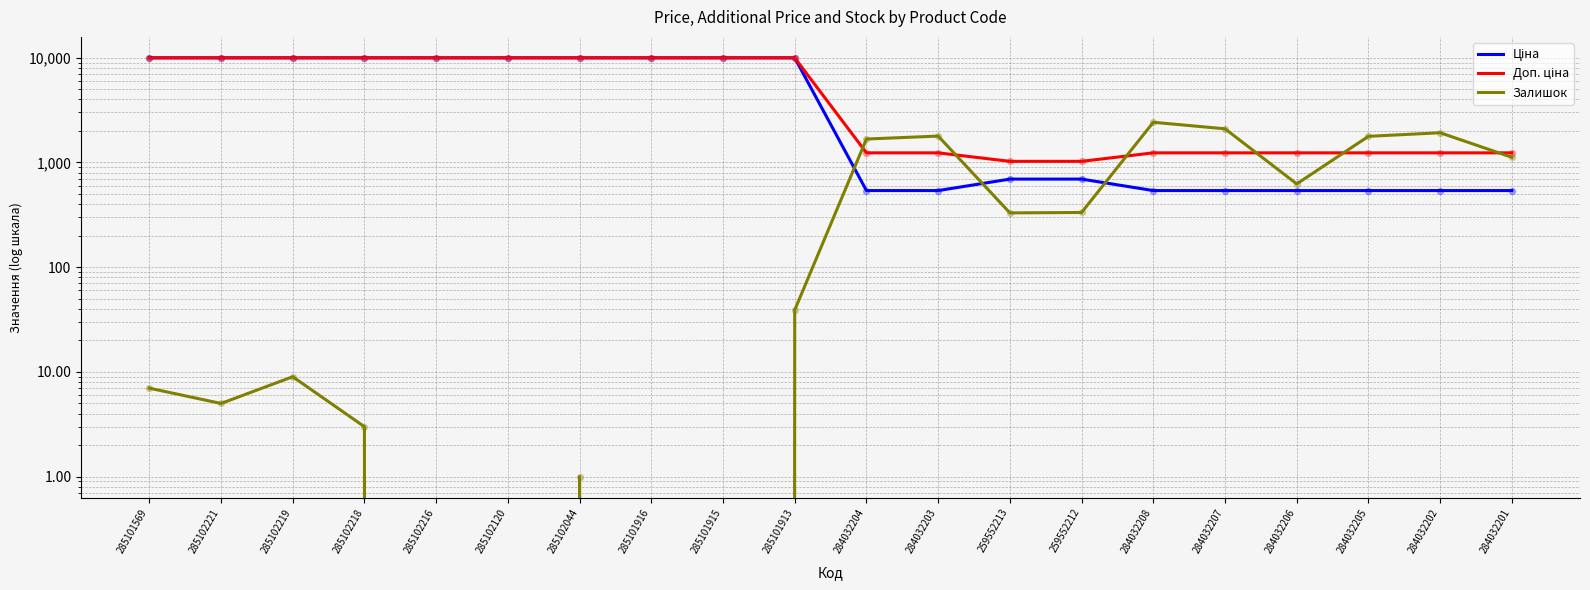

Which series contains the highest Y value?

Ціна